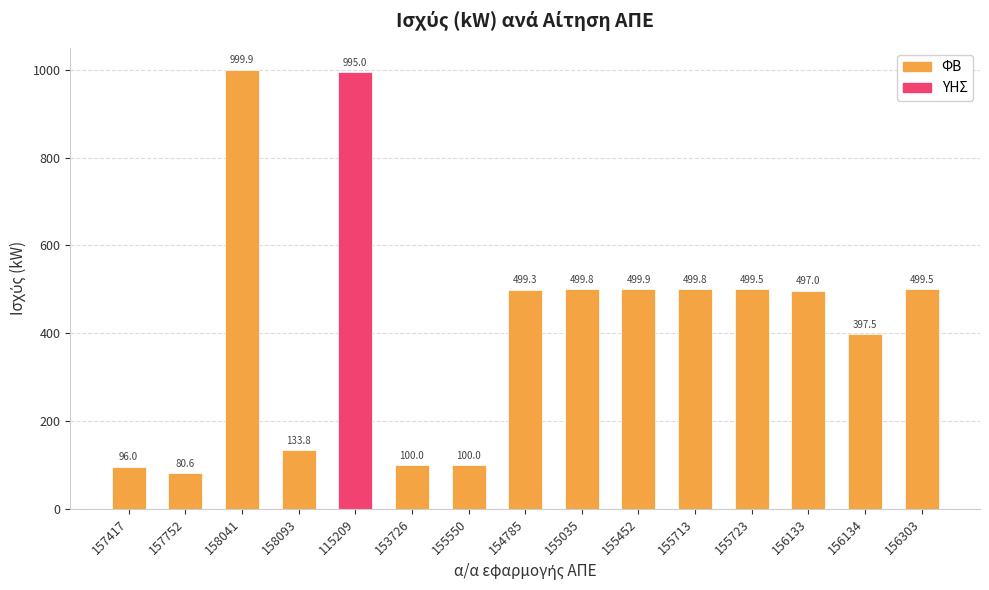

What is the difference between the maximum and minimum values?

919.3